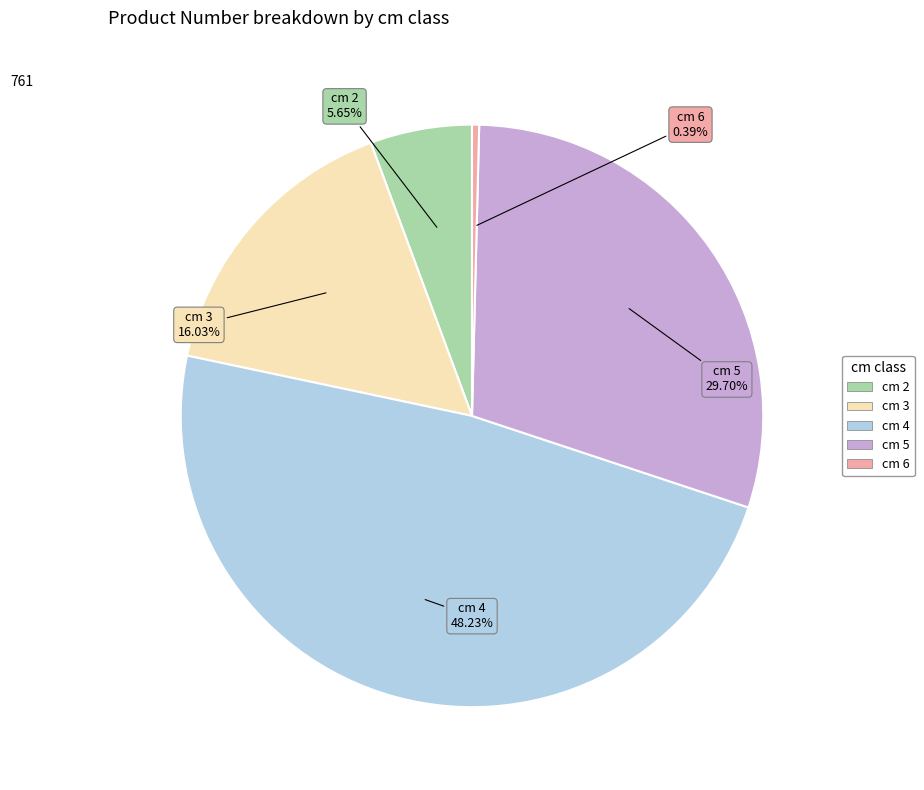

To the nearest percent, what portion does cm 2 represent?

6%